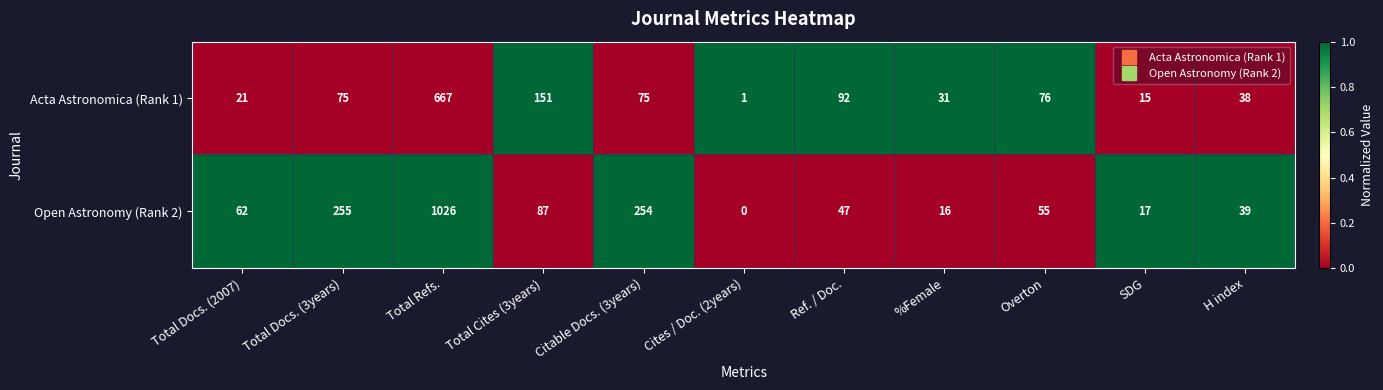

The value of Open Astronomy (Rank 2) at Total Refs. is 1784. True or false?

False